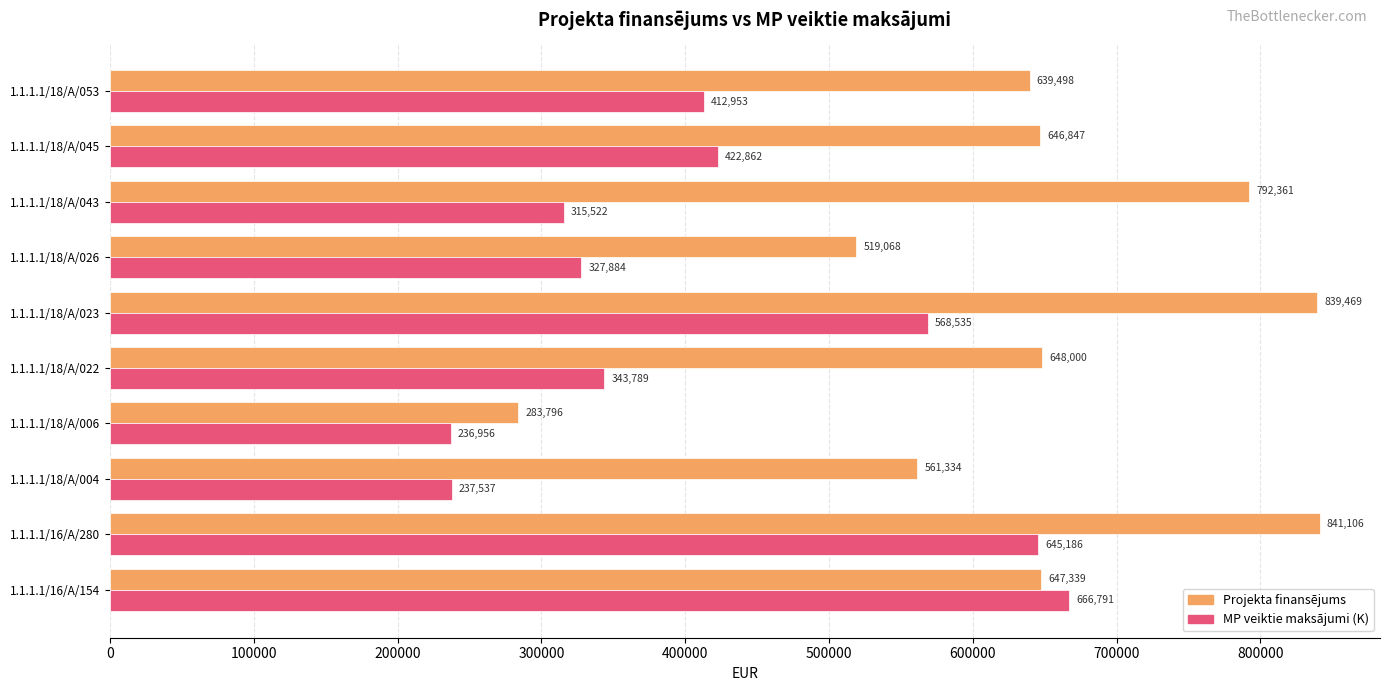

What is the lowest value of the Projekta finansējums series?

283796.0